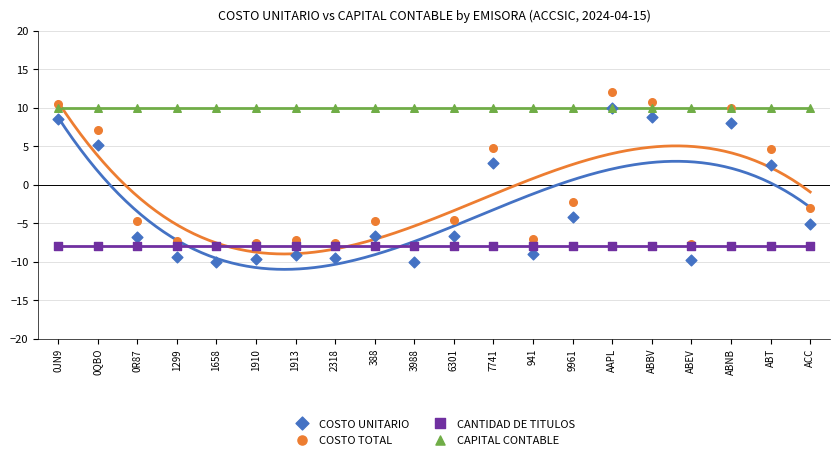

What are all the series names shown in the legend?

COSTO UNITARIO, COSTO TOTAL, CANTIDAD DE TITULOS, CAPITAL CONTABLE